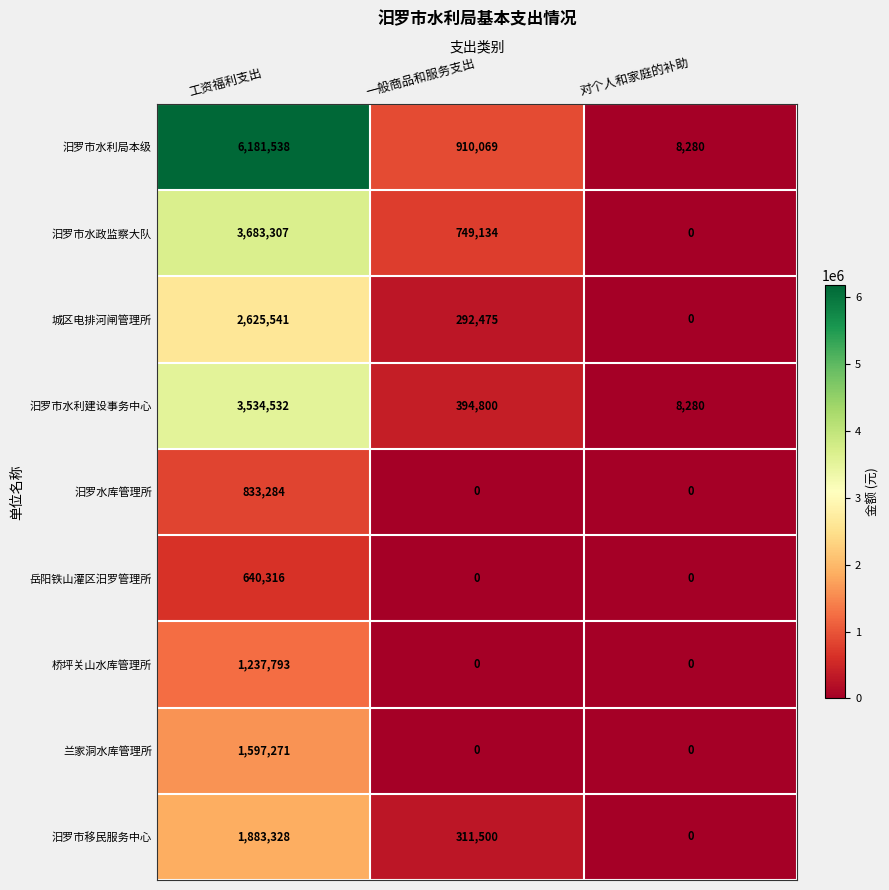

Is it true that 汨罗市水利建设事务中心 equals 6049716 at 工资福利支出?

False